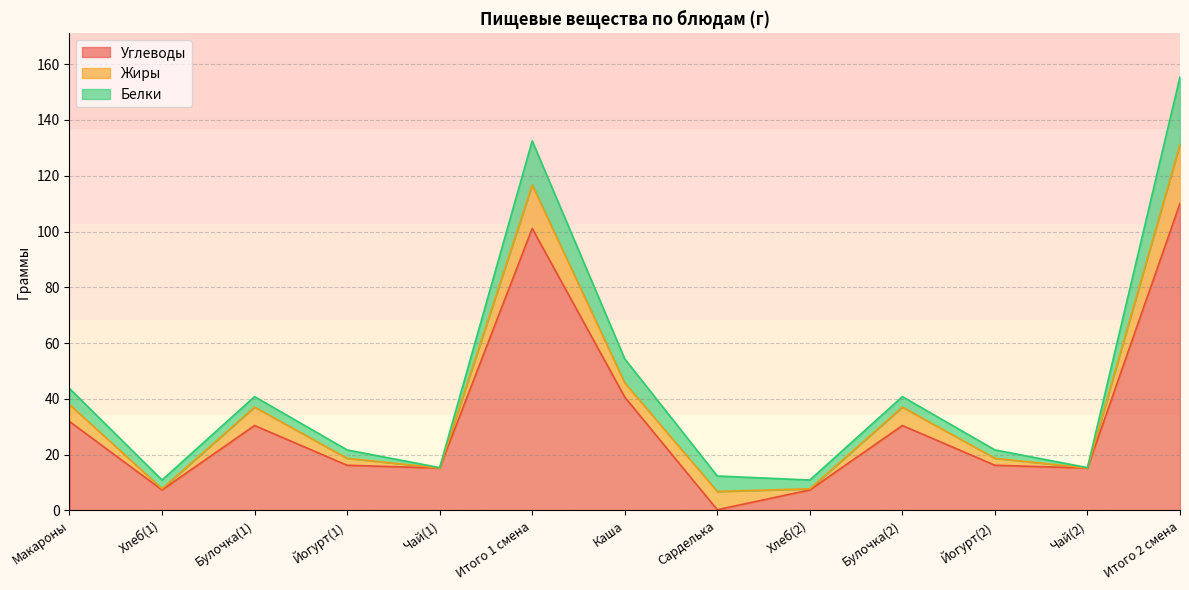

What is the average value of the Белки series?

6.1